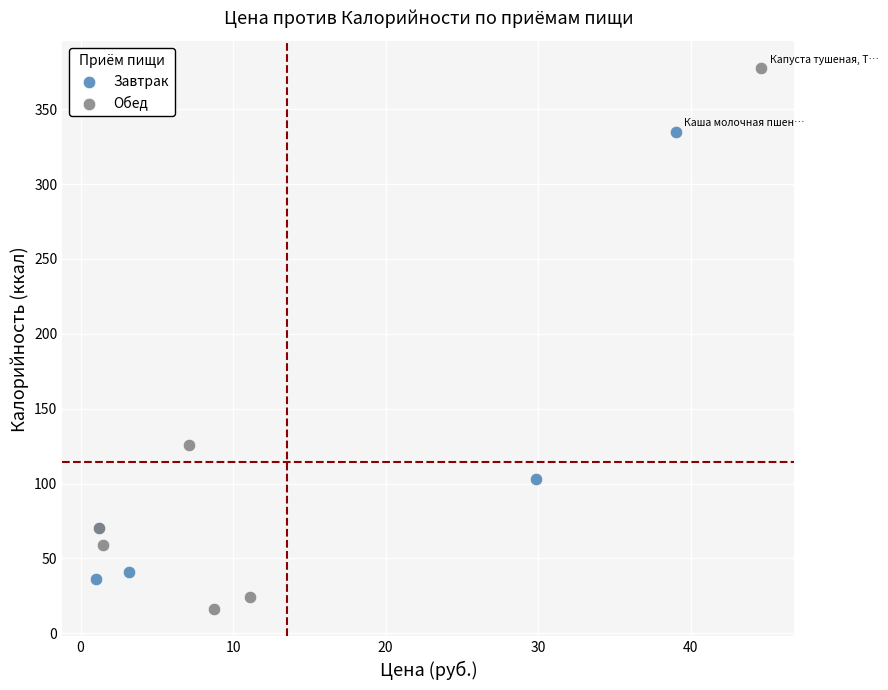

What are all the series names shown in the legend?

Завтрак, Обед